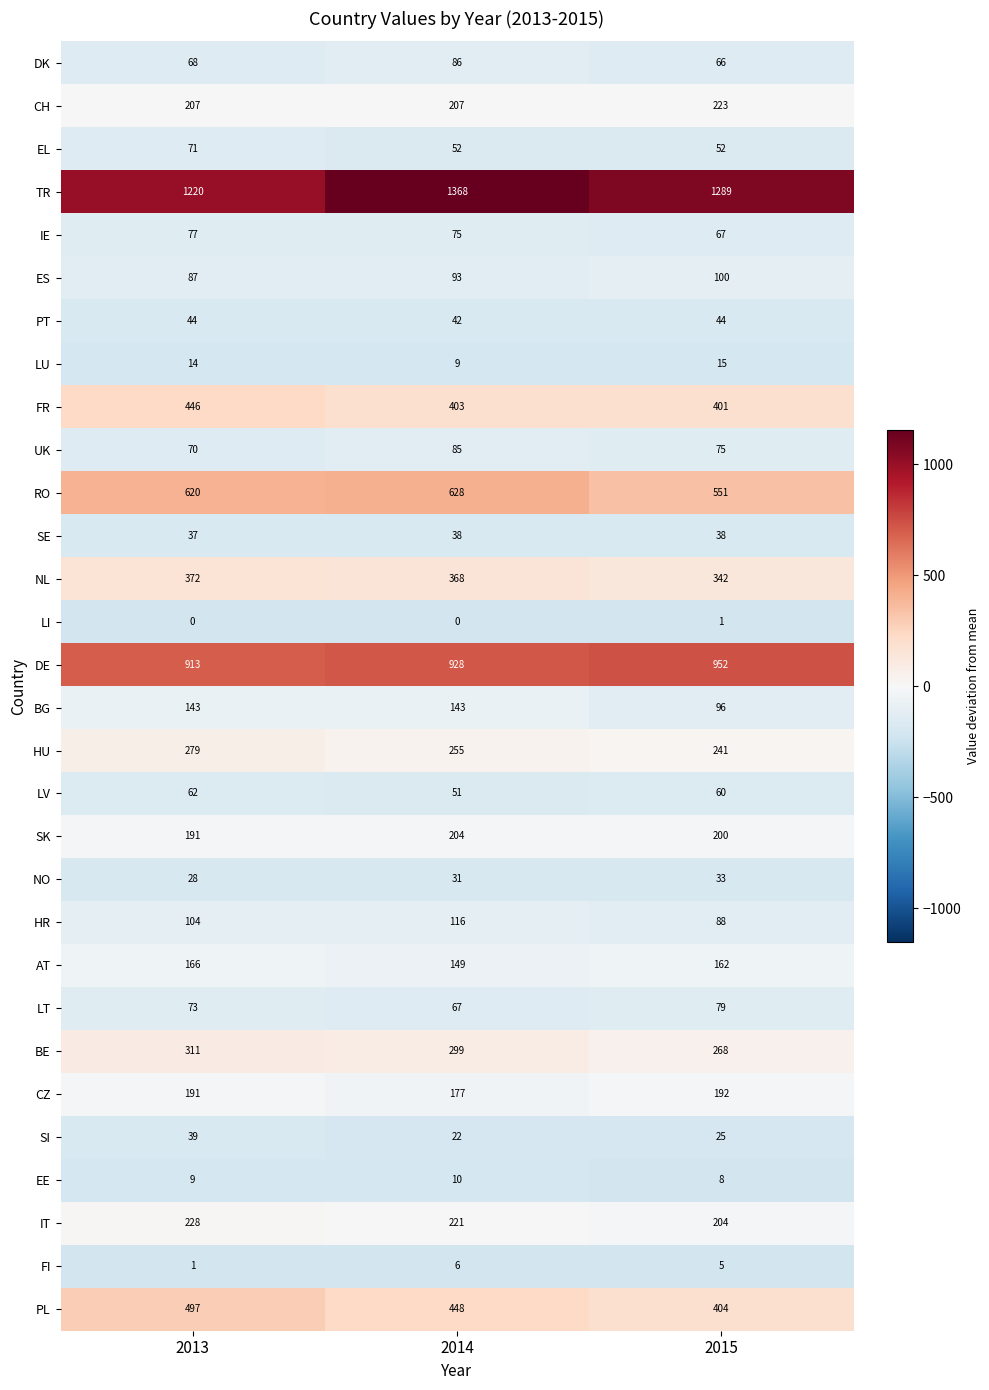

List the series in order of their peak value, lowest first.

LI, FI, EE, LU, NO, SE, SI, PT, LV, EL, IE, LT, UK, DK, ES, HR, BG, AT, CZ, SK, CH, IT, HU, BE, NL, FR, PL, RO, DE, TR